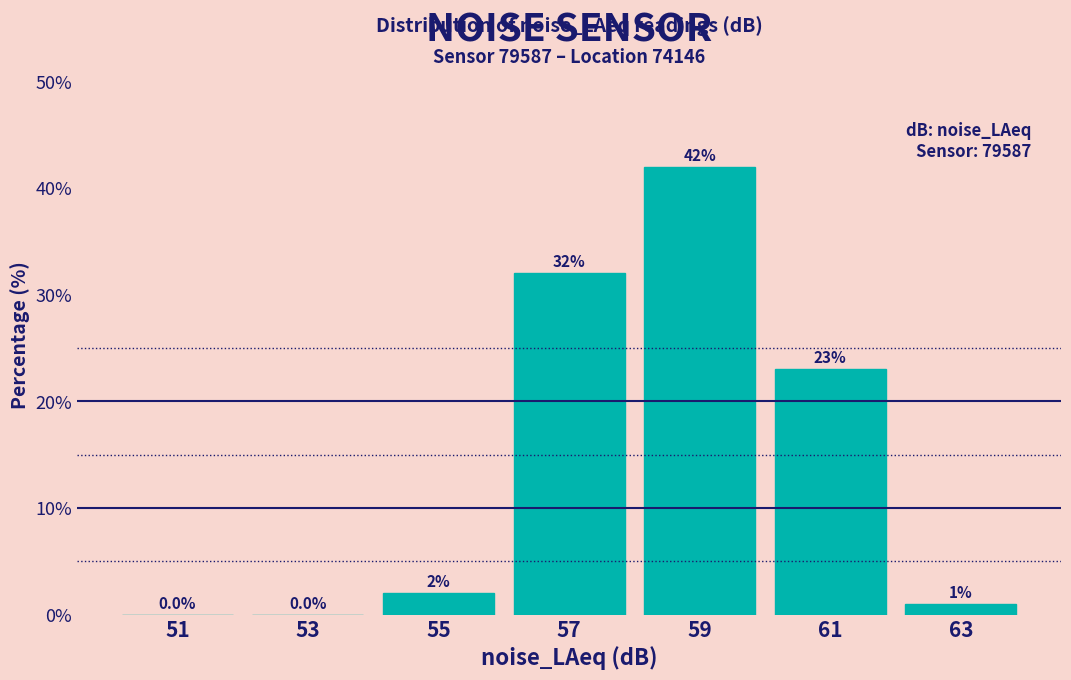

Which range on the x-axis has the tallest bar?

58 to 60